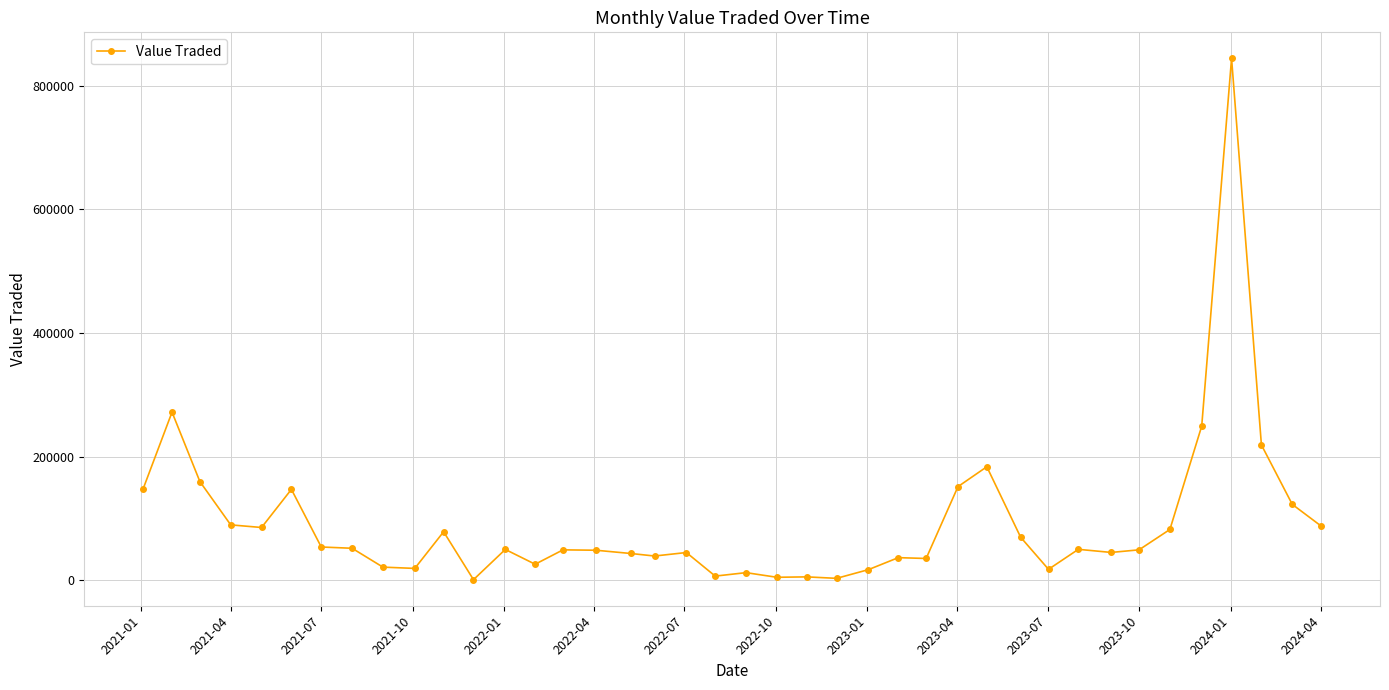

What is the average value?

92801